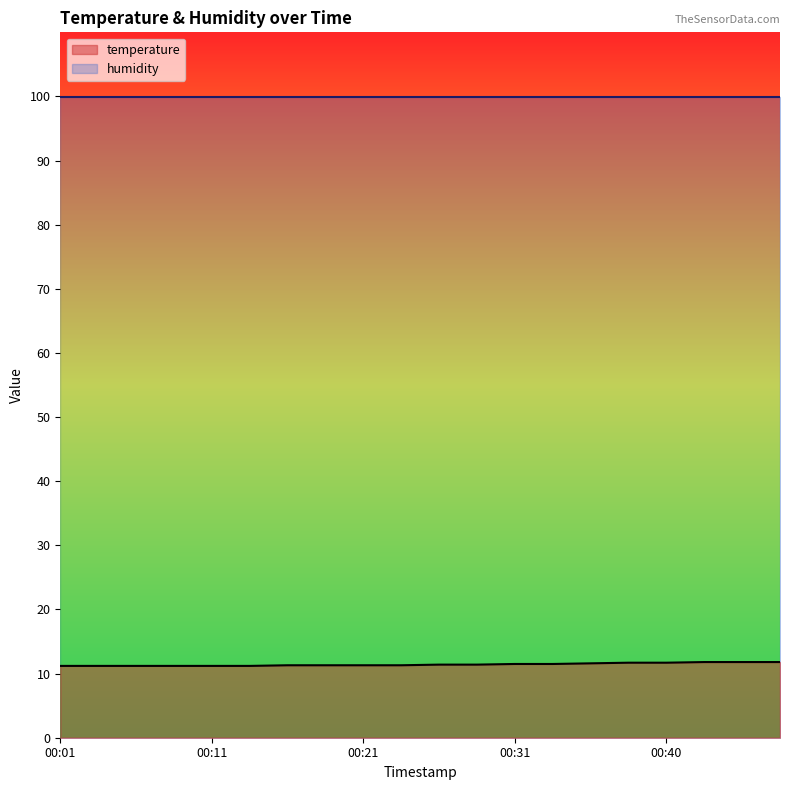

How many data points does each series have?

20